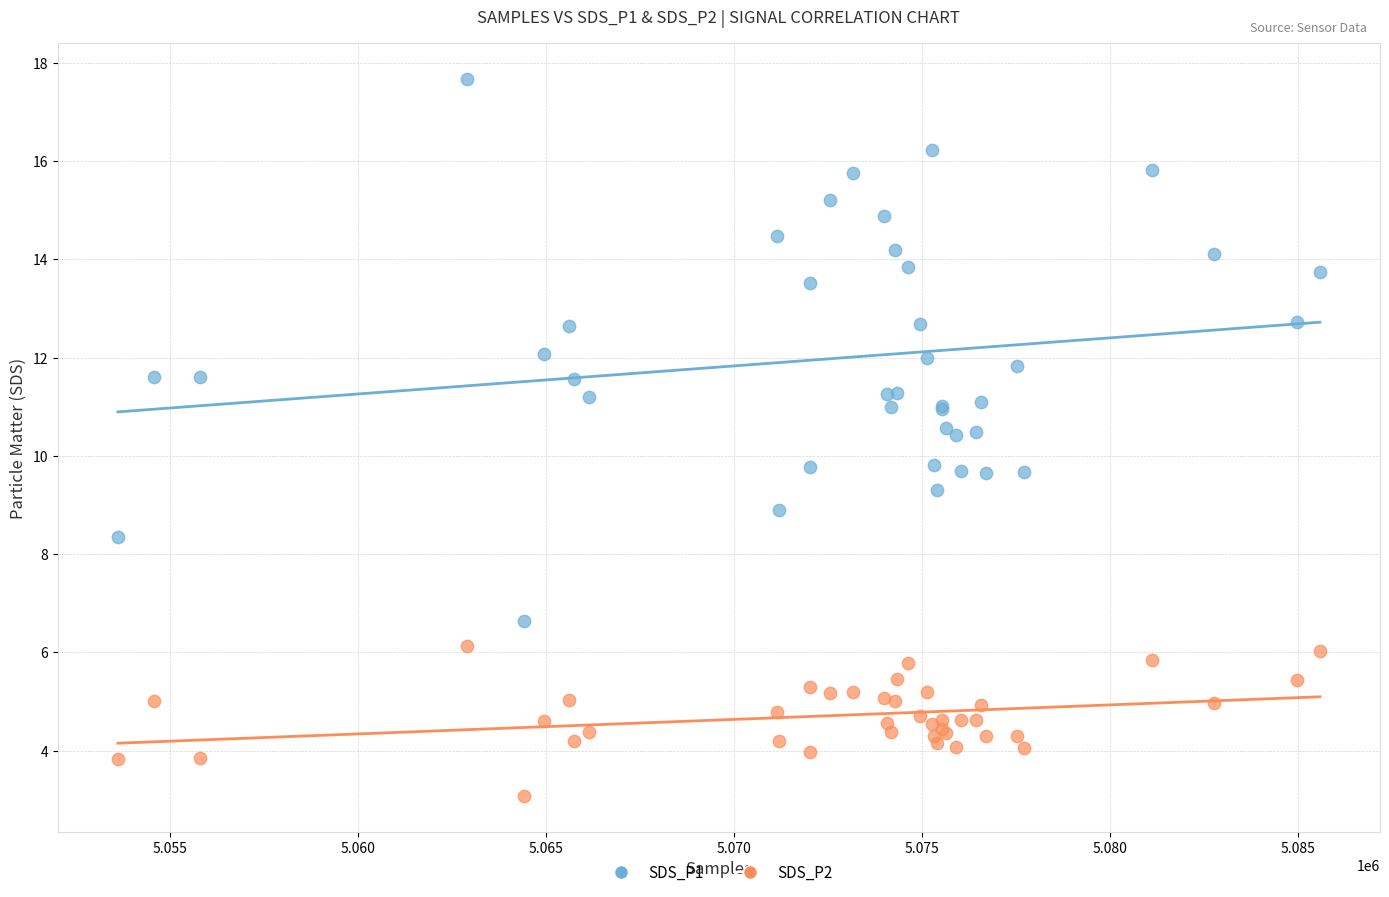

Which series has the widest spread of Y values?

SDS_P1